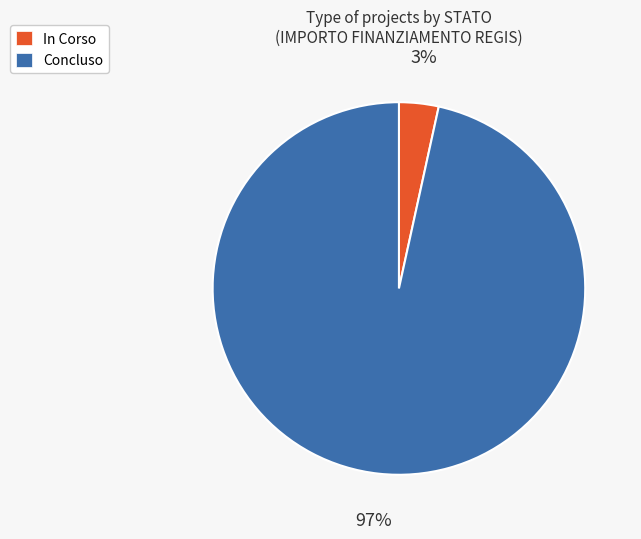

Combined, do Concluso and In Corso account for over 50%?

Yes